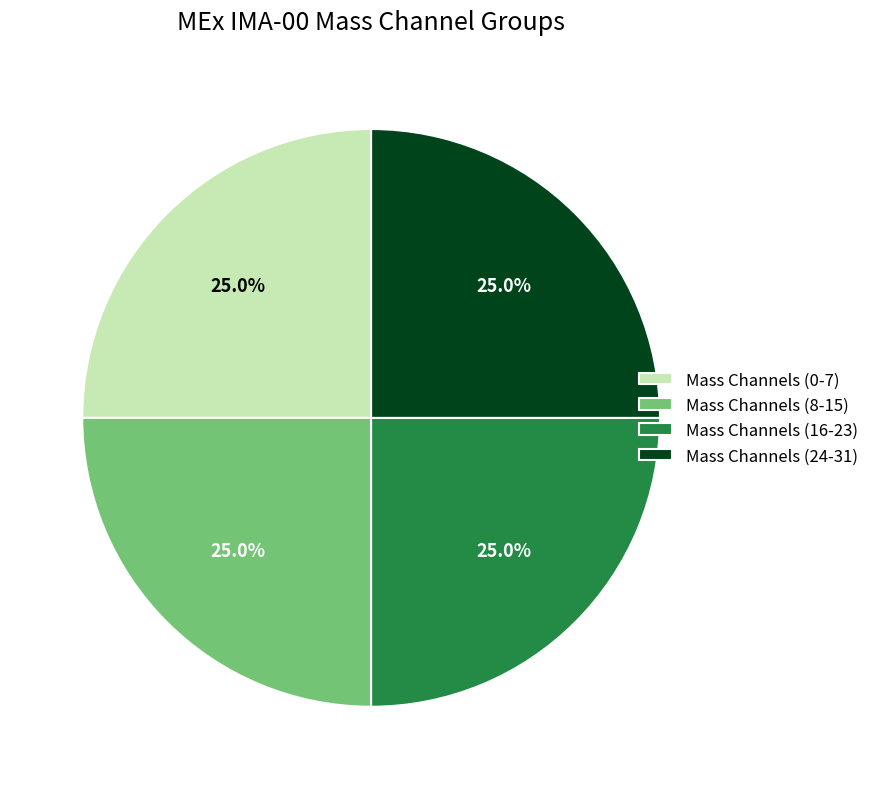

How many slices are in this pie chart?

4